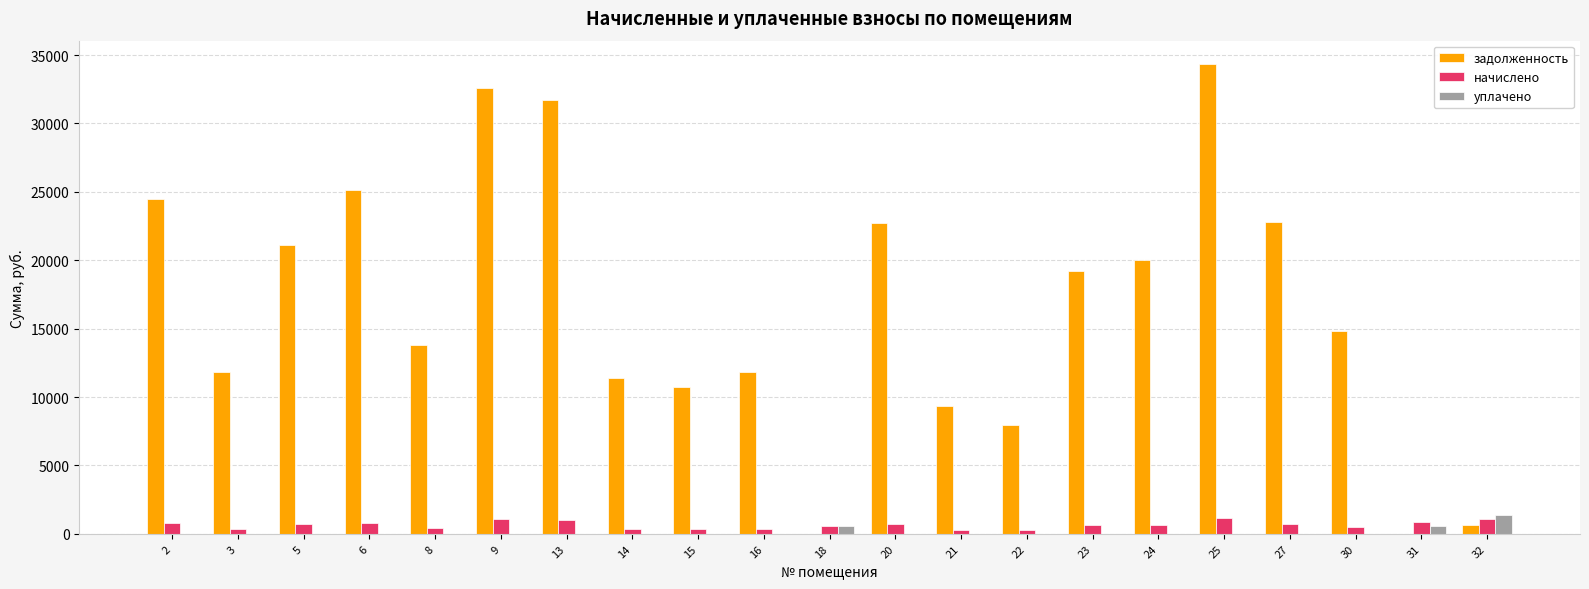

What is the maximum value shown in the chart?

34335.7